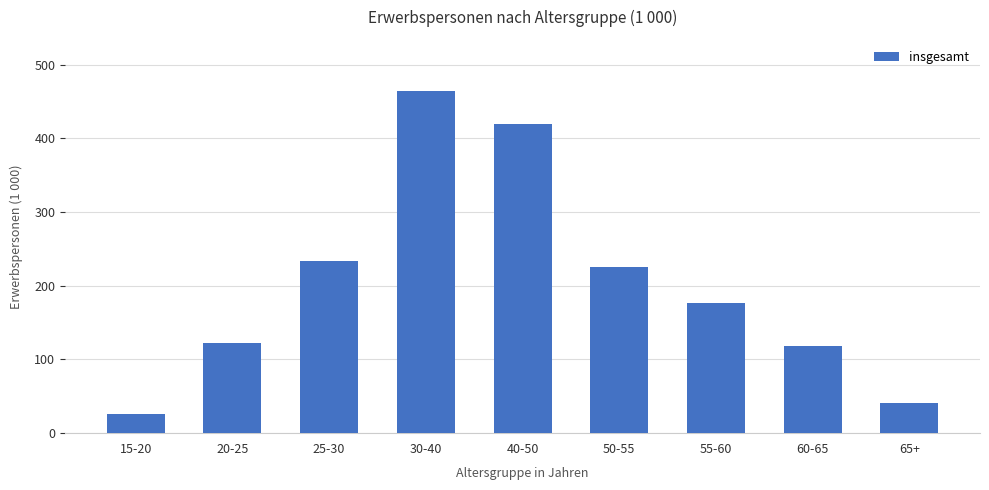

What is the smallest value displayed?

25.9